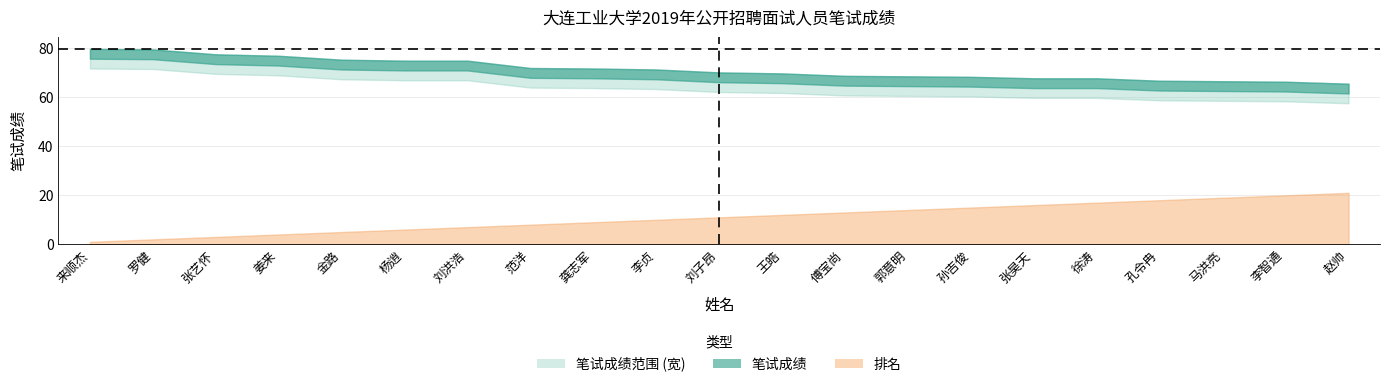

What is the label of the 3rd point from the right?

马洪亮